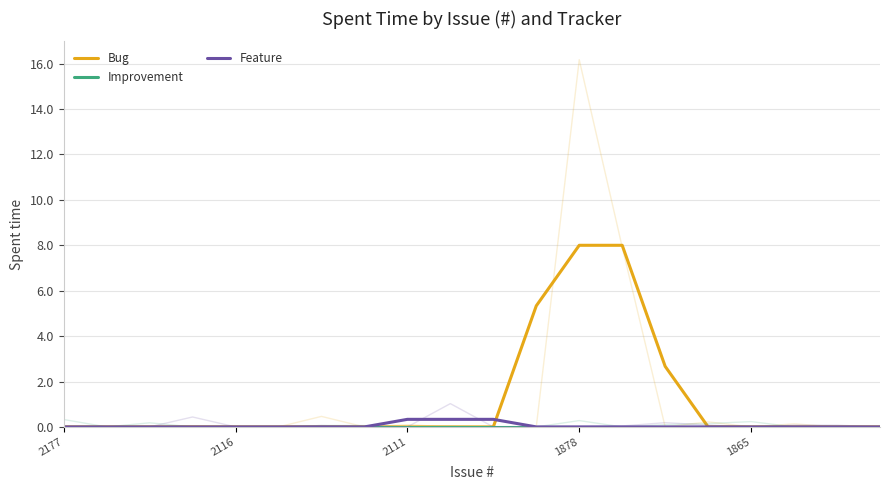

What is the average value of the Feature series?

0.1